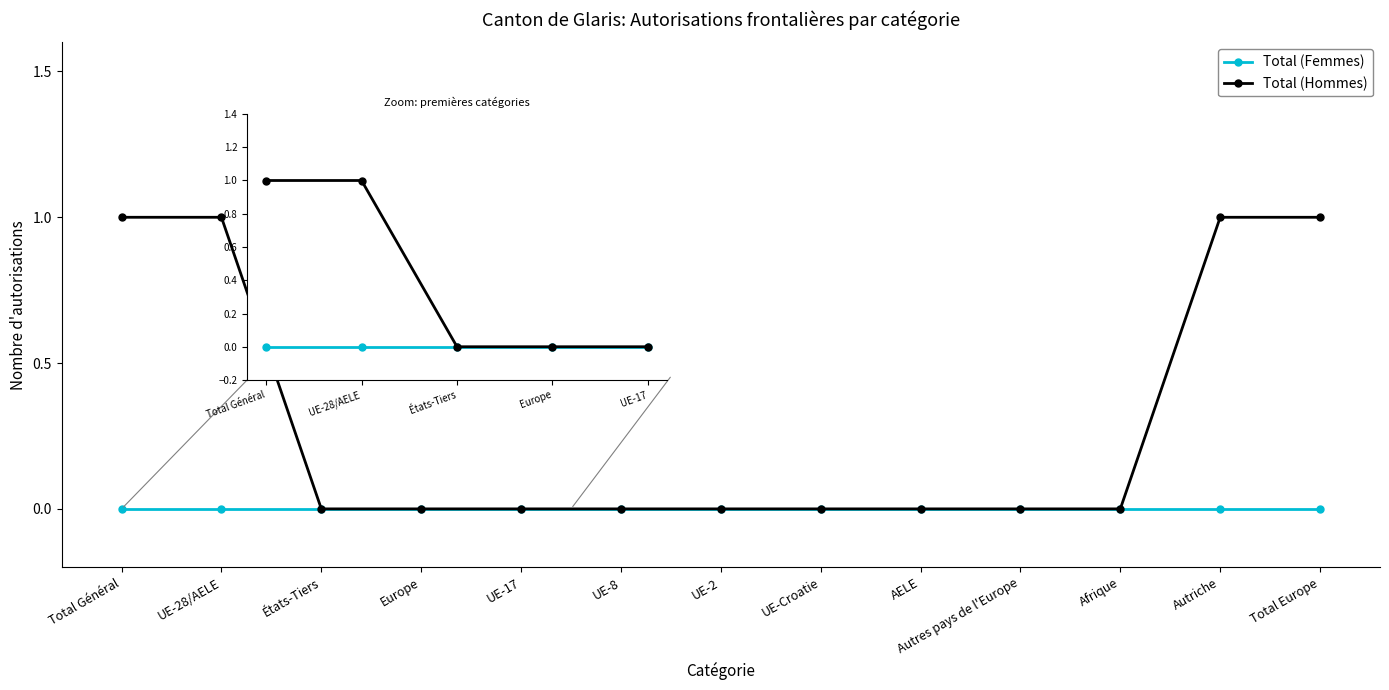

Between UE-28/AELE and UE-17, which series saw the biggest shift?

Total (Hommes)